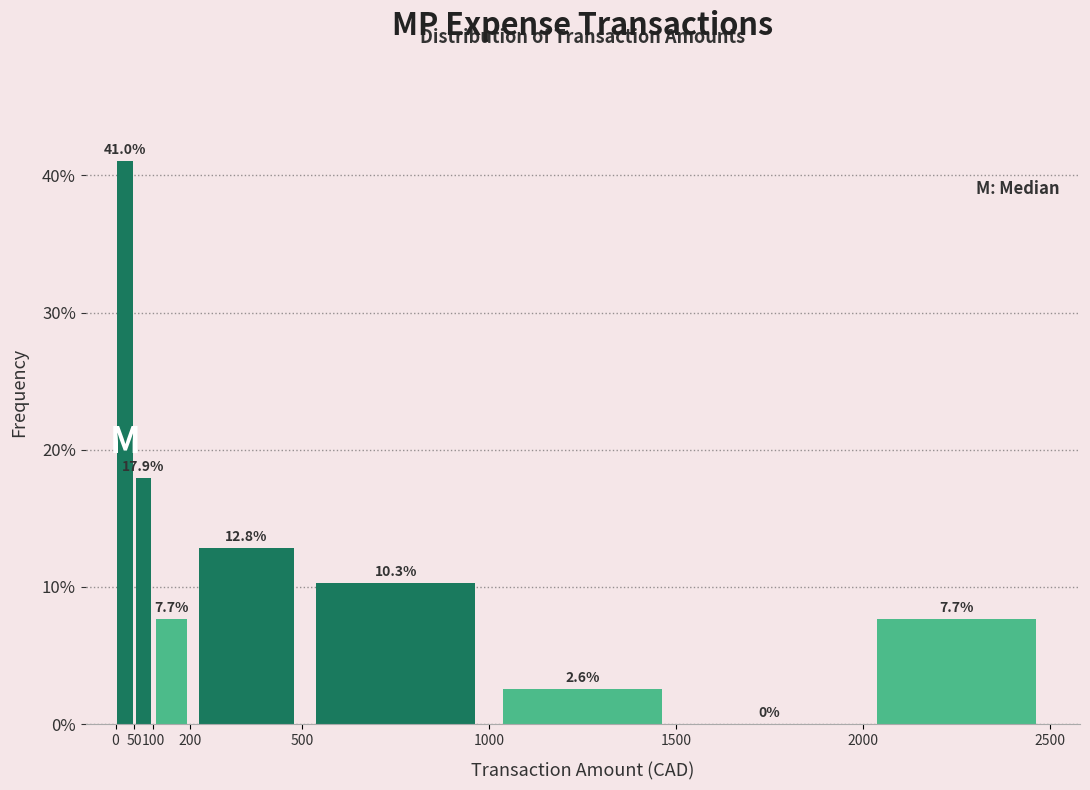

Over which range of the x-axis is the bar tallest?

0 to 50